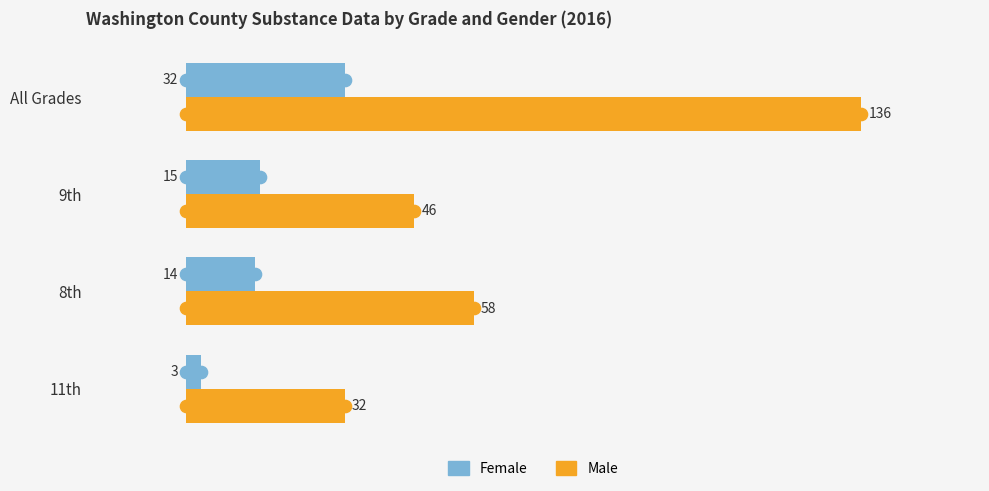

Where is Male nearest to the value 84?

8th